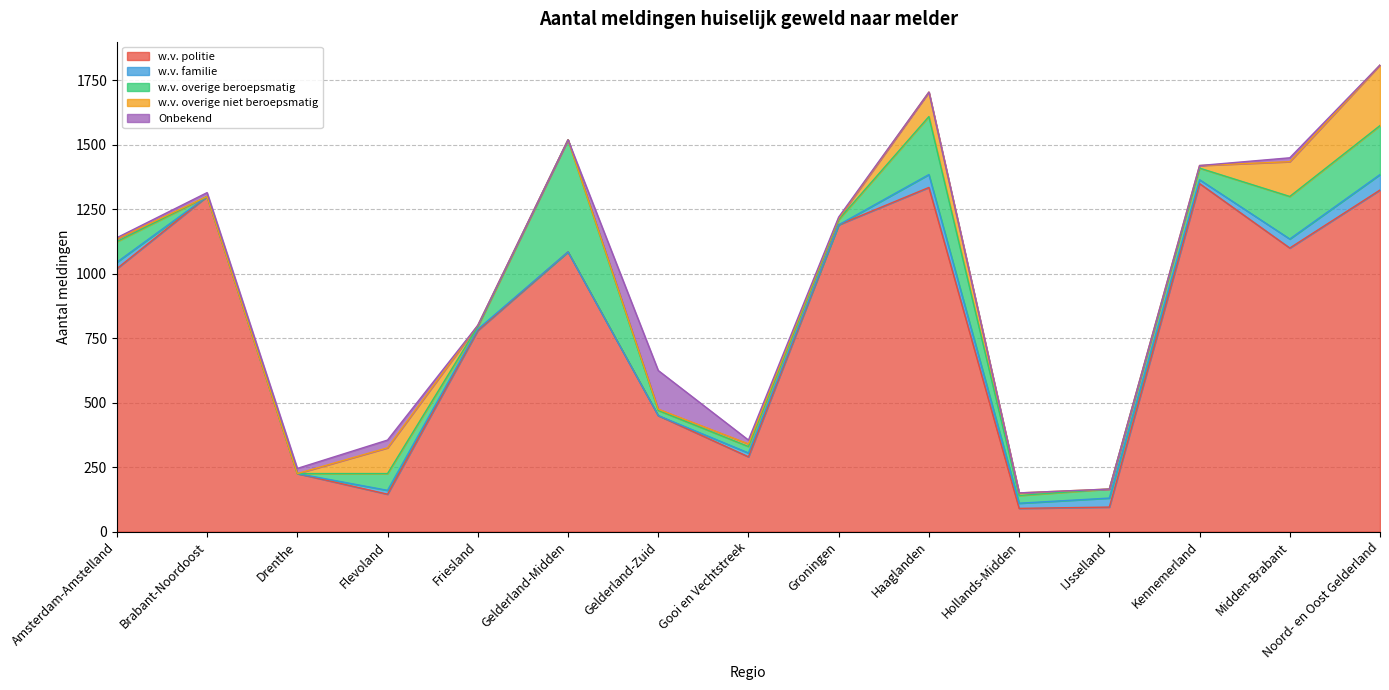

What is the sum of the Onbekend values at Amsterdam-Amstelland and Friesland?

5